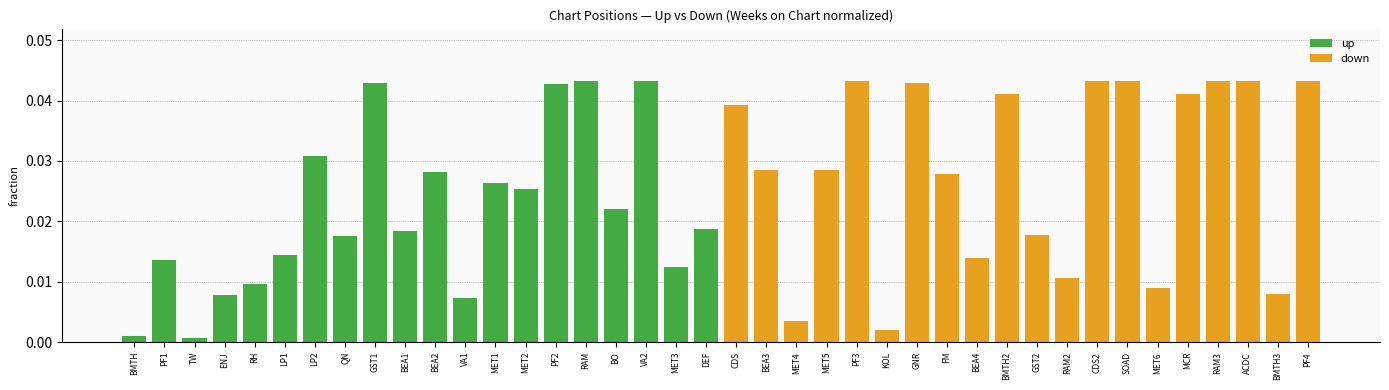

At which category does the chart reach its minimum across all series?

TW